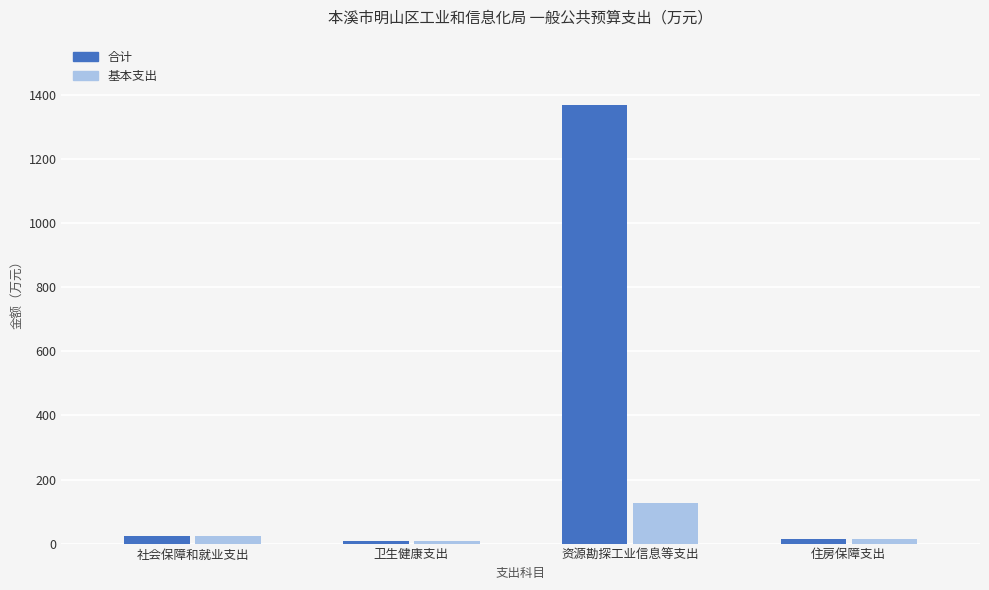

Which series has the widest spread of values?

合计